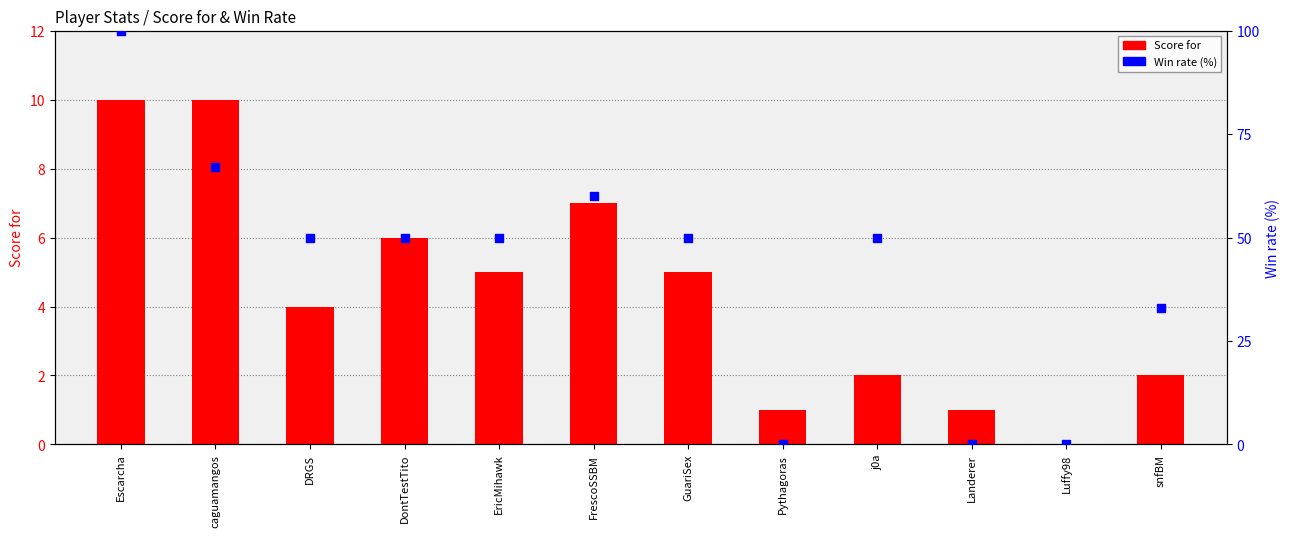

Which series contains the lowest Y value?

Score for